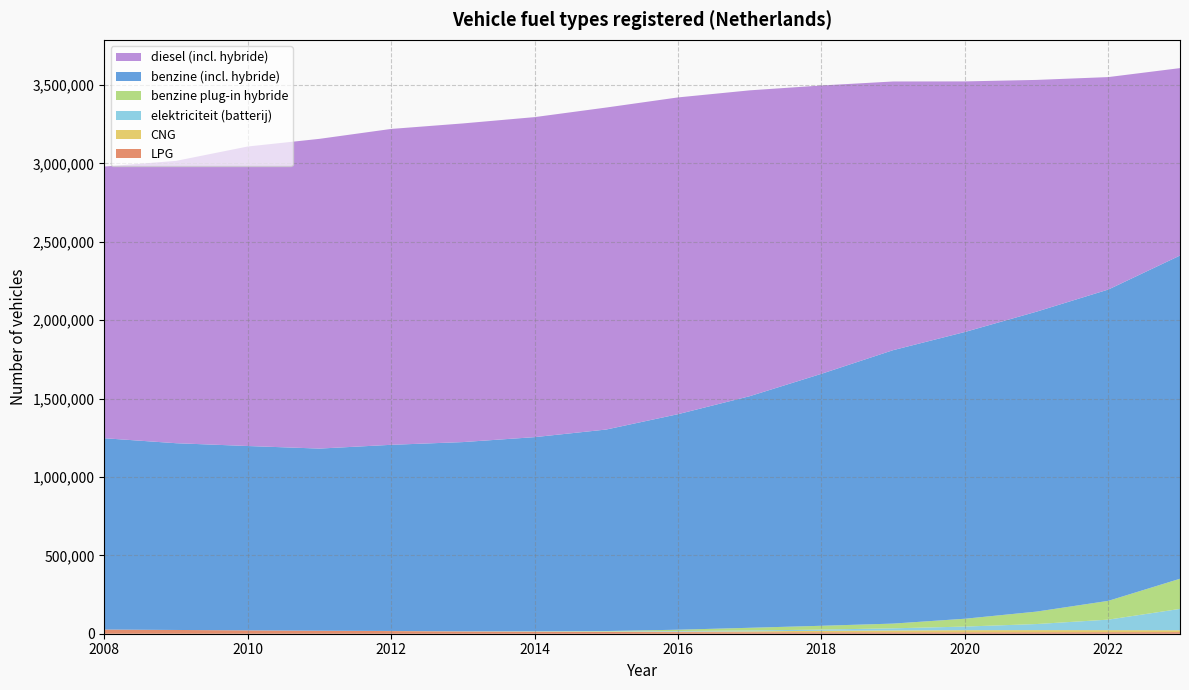

Reading left to right, what are all the values shown in this chart?

LPG: 2008=26606	2009=23919	2010=21308	2011=18885	2012=16825	2013=14267	2014=12473	2015=10983	2016=9951	2017=9298	2018=9332	2019=8993	2020=8951	2021=9169	2022=9662	2023=10185
CNG: 2008=29	2009=52	2010=70	2011=119	2012=178	2013=268	2014=1001	2015=1513	2016=3646	2017=5887	2018=9283	2019=12013	2020=13690	2021=13762	2022=13183	2023=12017
elektriciteit (batterij): 2008=3	2009=4	2010=28	2011=152	2012=434	2013=670	2014=1297	2015=2148	2016=3722	2017=5516	2018=7817	2019=13452	2020=22977	2021=38872	2022=67012	2023=136163
benzine plug-in hybride: 2008=0	2009=0	2010=0	2011=0	2012=225	2013=337	2014=900	2015=2413	2016=8220	2017=17128	2018=24189	2019=30131	2020=49914	2021=79282	2022=119769	2023=192212
benzine (incl. hybride): 2008=1220162	2009=1191077	2010=1175805	2011=1161605	2012=1187104	2013=1206653	2014=1238051	2015=1285272	2016=1374646	2017=1477107	2018=1607049	2019=1743941	2020=1828792	2021=1912944	2022=1985432	2023=2061399
diesel (incl. hybride): 2008=1732626	2009=1800551	2010=1910092	2011=1975355	2012=2014577	2013=2032256	2014=2040979	2015=2053566	2016=2020239	2017=1950552	2018=1838804	2019=1713489	2020=1598146	2021=1477960	2022=1354999	2023=1195227